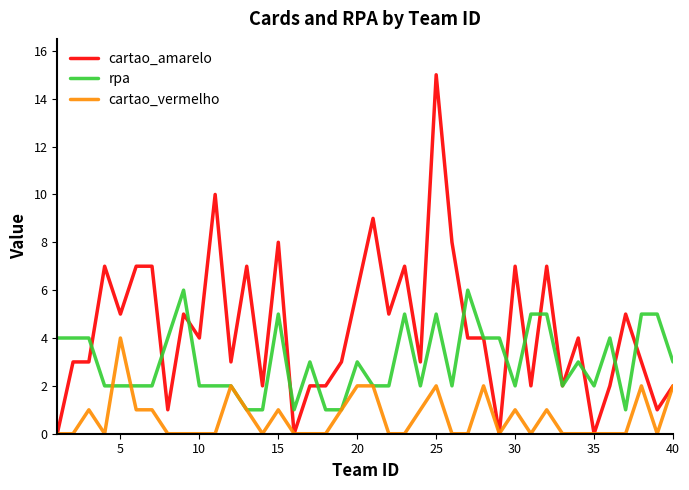

Is this an area chart (filled region under the line)?

No